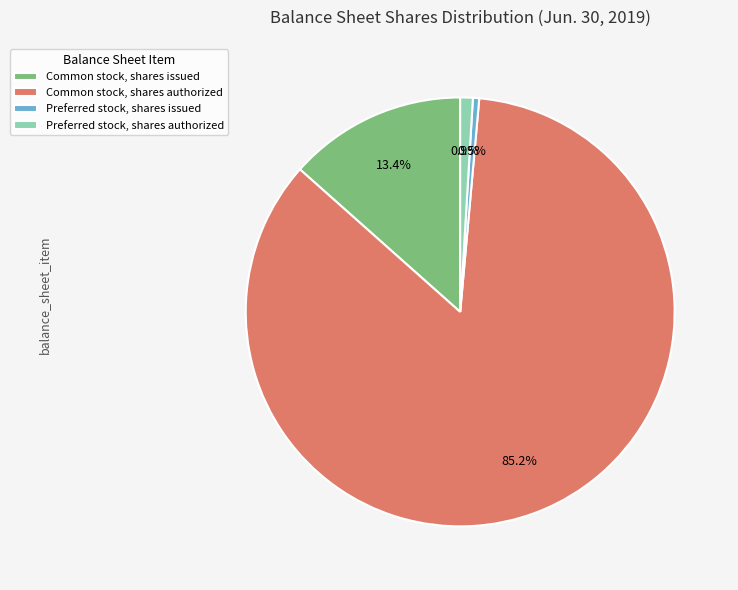

How many segments does this pie chart have?

4